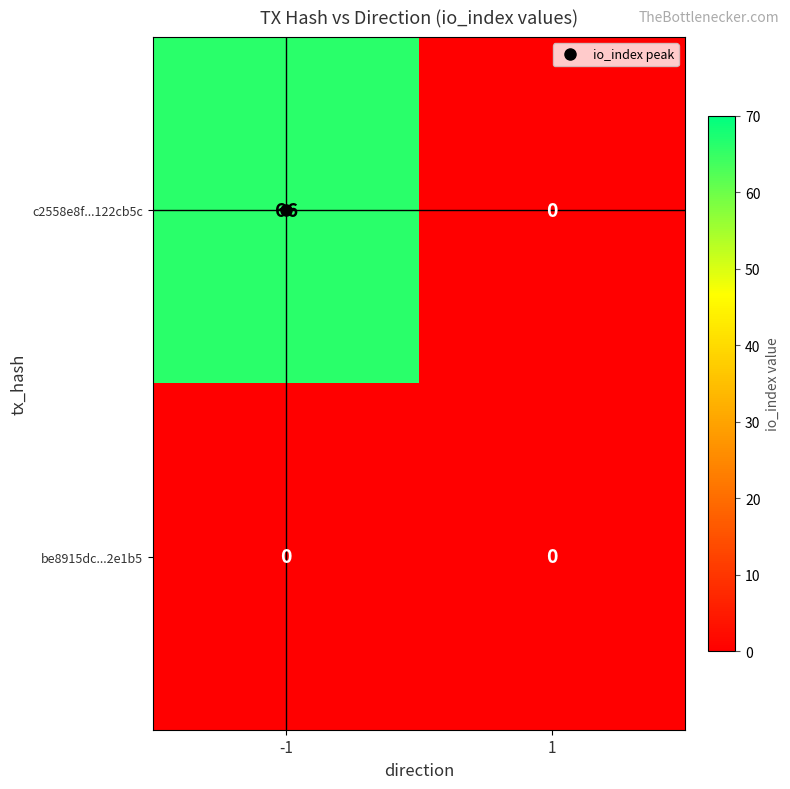

What is the average value of the c2558e8f...122cb5c series?

33